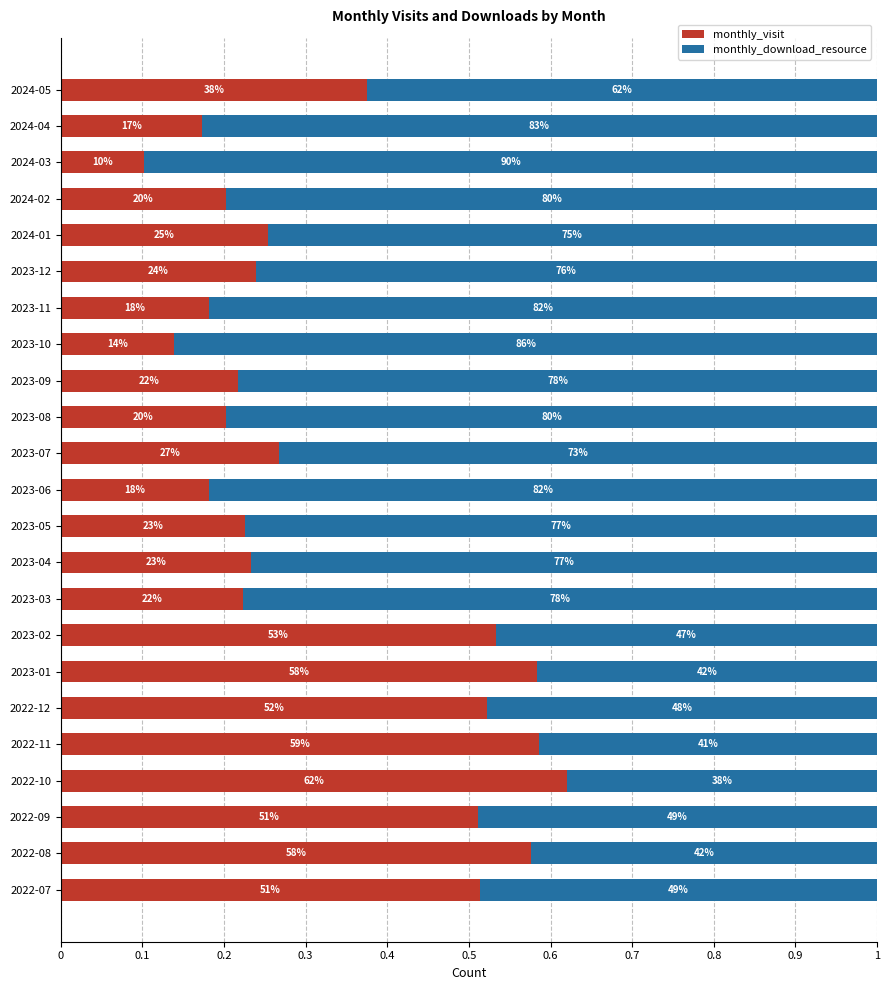

What are all the series names shown in the legend?

monthly_visit, monthly_download_resource